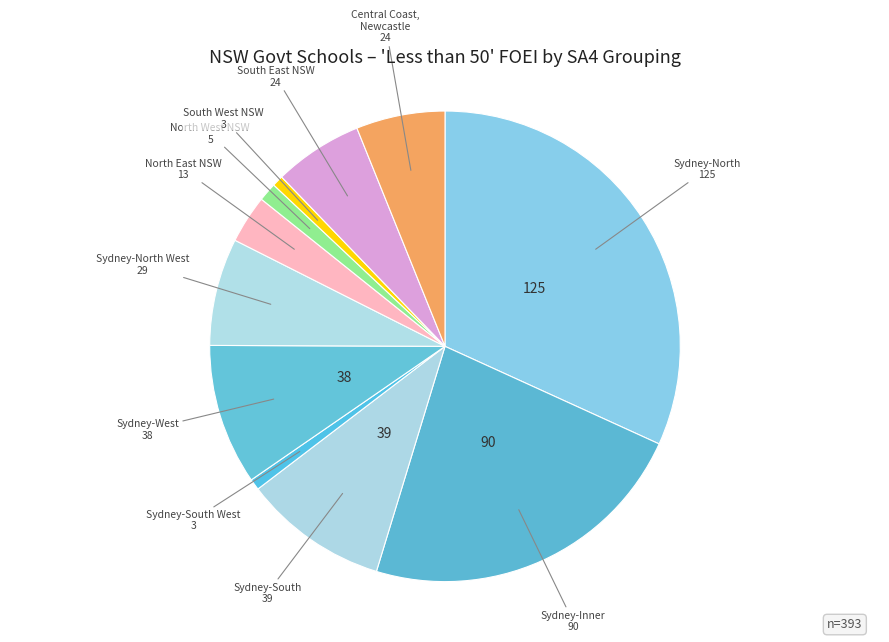

Is there a majority slice in this chart?

No